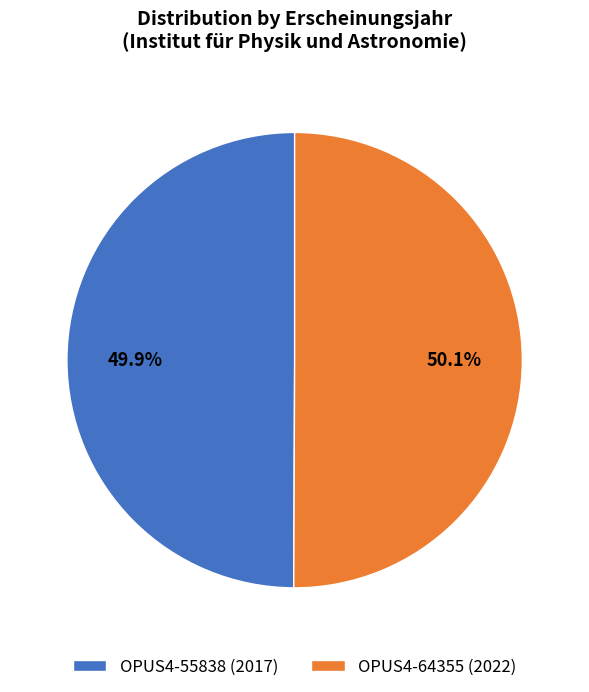

To the nearest percent, what portion does OPUS4-64355 (2022) represent?

50%